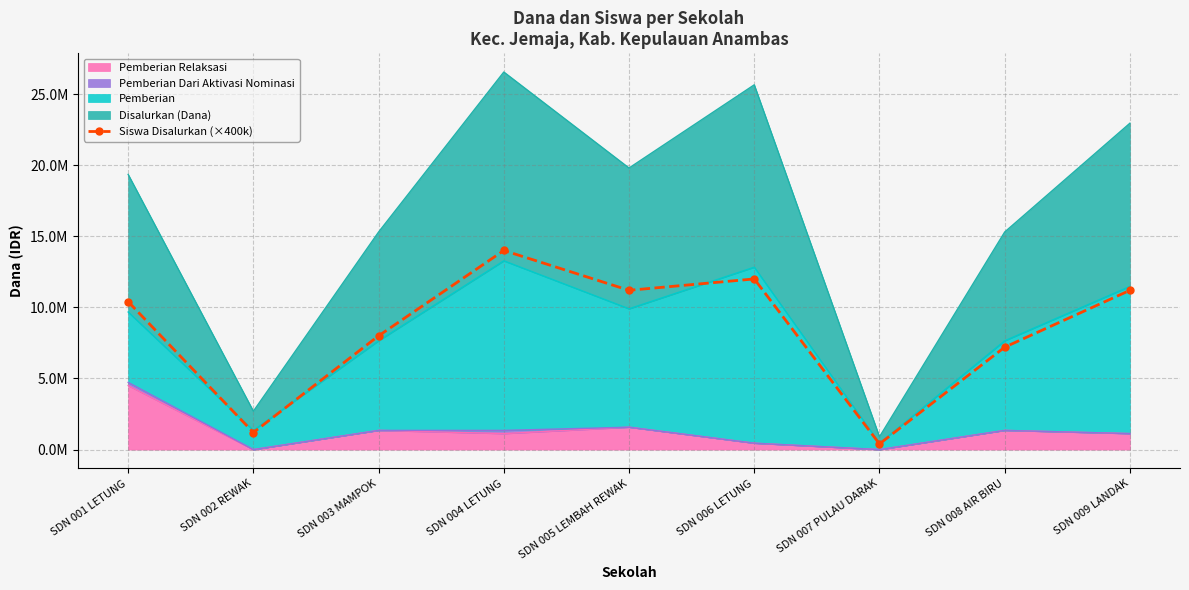

What value does the data have at SDN 003 MAMPOK?

8000000